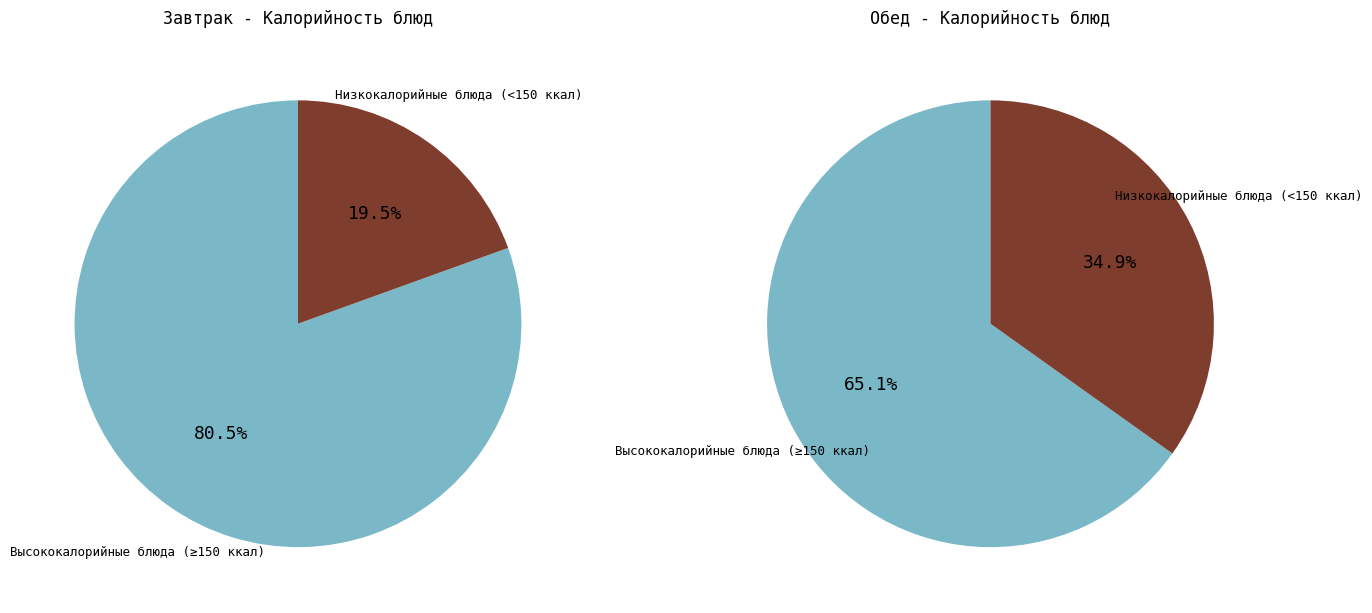

Is 3 the majority of the pie?

No